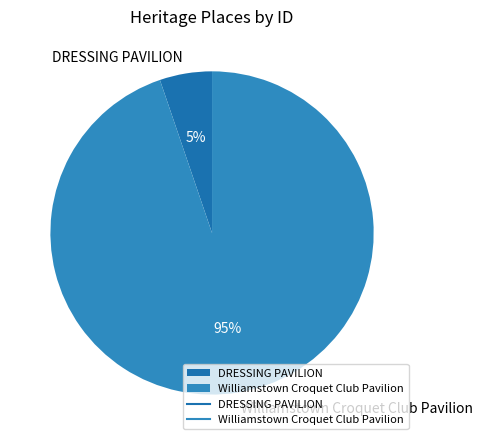

Between DRESSING PAVILION and Williamstown Croquet Club Pavilion, which is larger?

Williamstown Croquet Club Pavilion